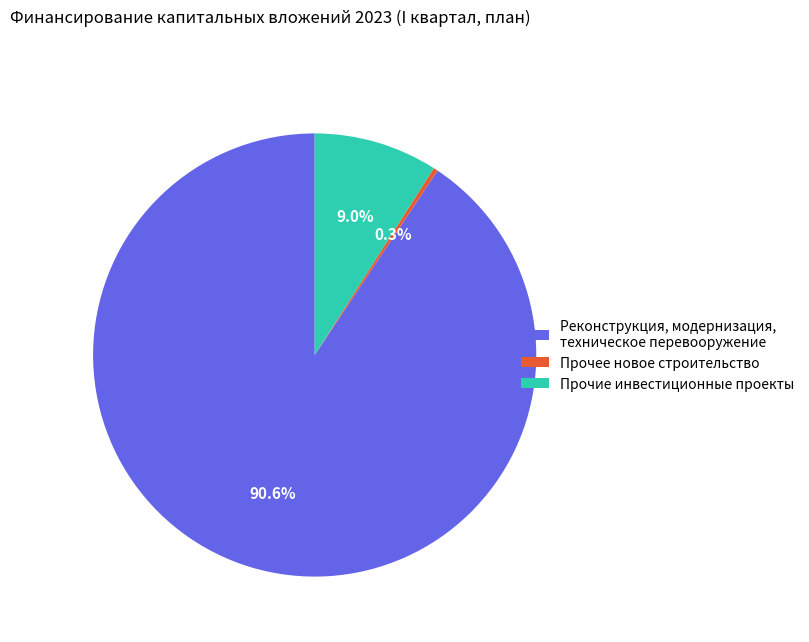

How many segments does this pie chart have?

3